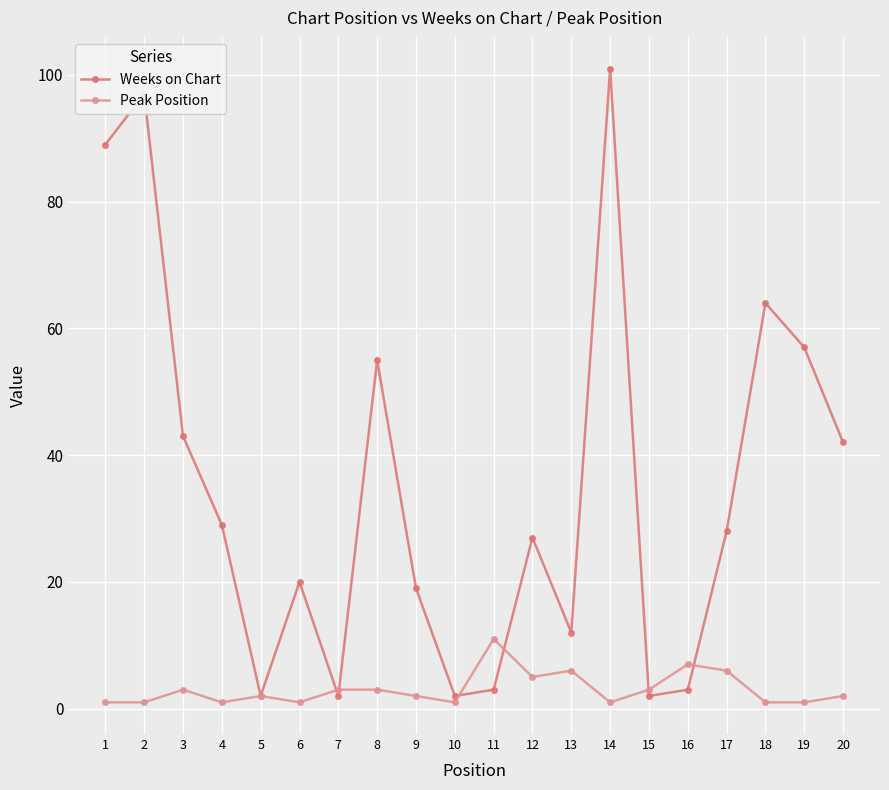

Which series has the largest range (max minus min)?

Weeks on Chart